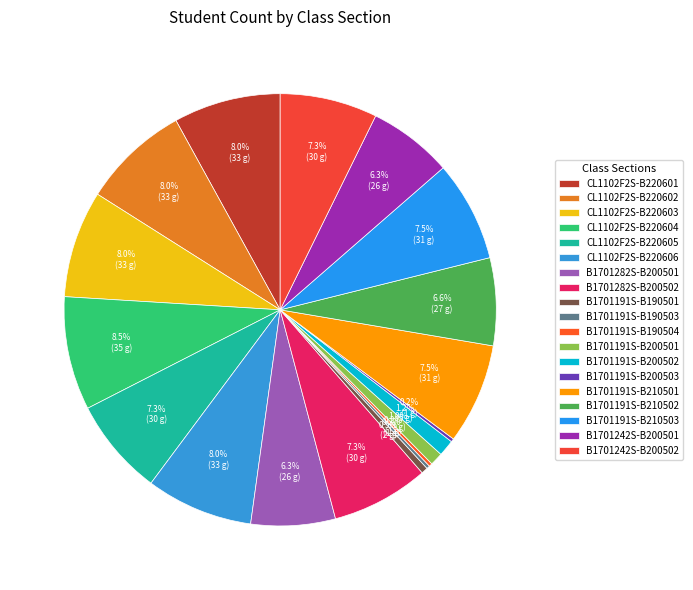

Rank the categories by value from highest to lowest.

CL1102F2S-B220604, CL1102F2S-B220601, CL1102F2S-B220602, CL1102F2S-B220603, CL1102F2S-B220606, B1701191S-B210501, B1701191S-B210503, CL1102F2S-B220605, B1701282S-B200502, B1701242S-B200502, B1701191S-B210502, B1701282S-B200501, B1701242S-B200501, B1701191S-B200502, B1701191S-B200501, B1701191S-B190501, B1701191S-B190503, B1701191S-B190504, B1701191S-B200503